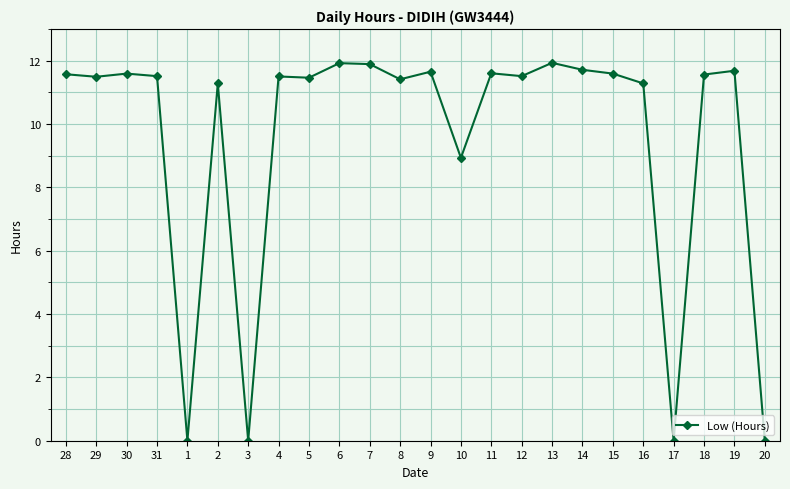

How many data points are less than 11?

5